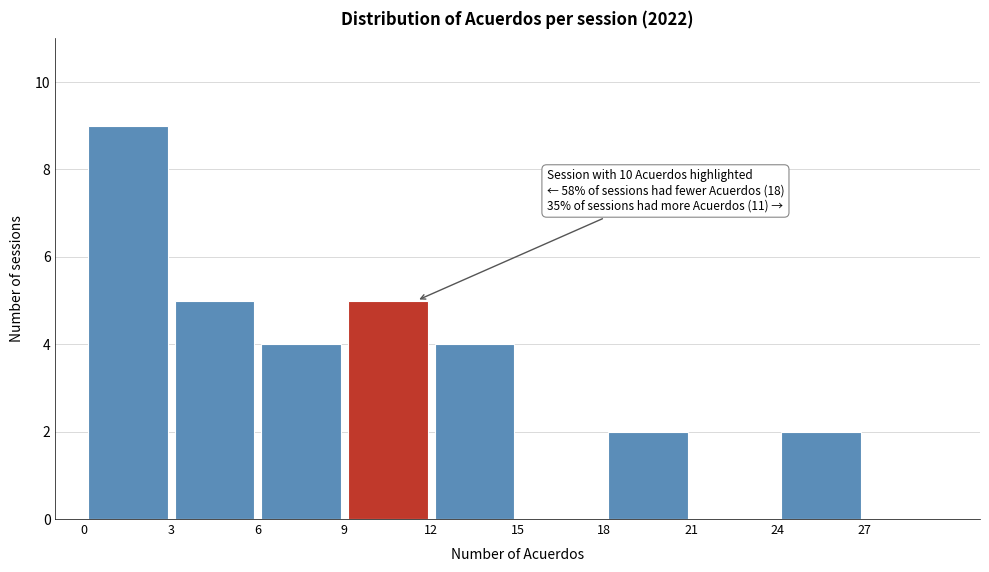

Over which range of the x-axis is the bar tallest?

0 to 3